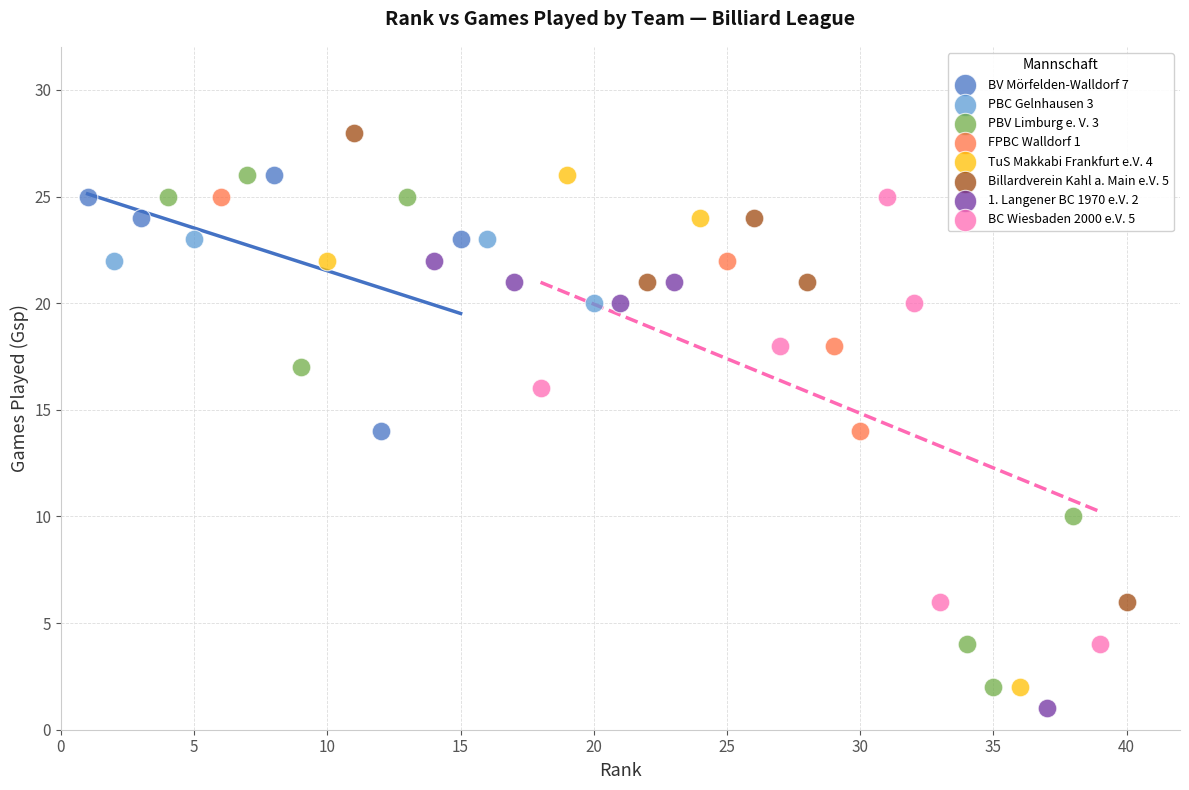

Which series contains the highest Y value?

Billardverein Kahl a. Main e.V. 5